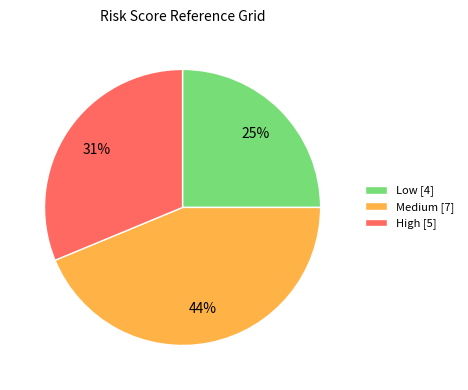

What is the smallest slice in the pie chart?

Low